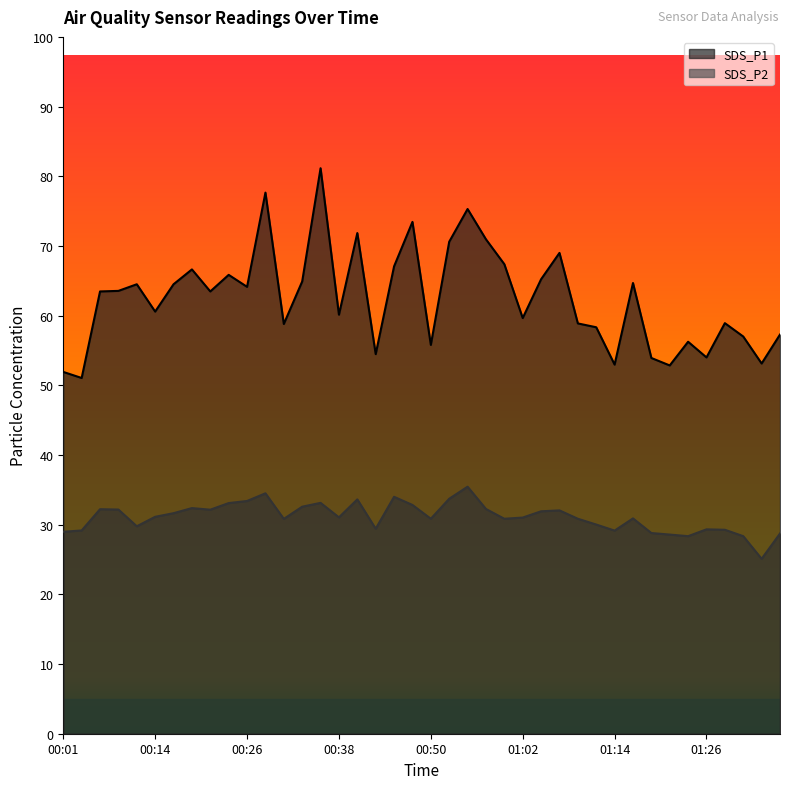

What is the sum of all SDS_P2 values?

1243.6